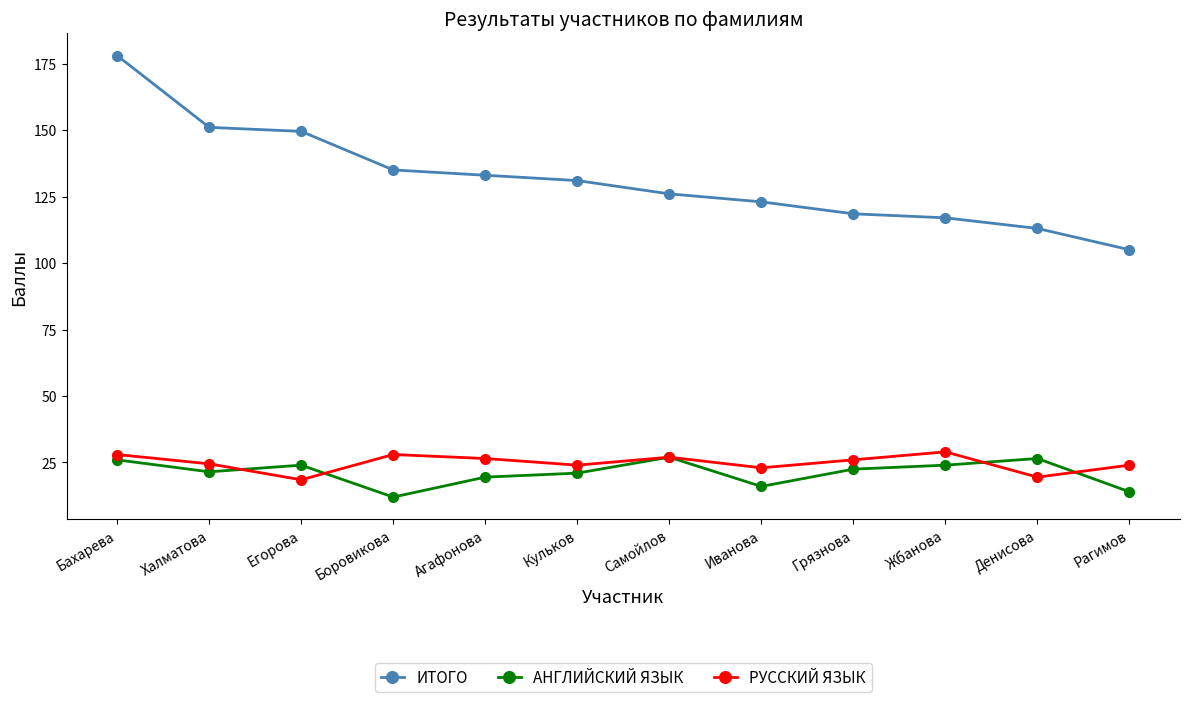

Is the value of РУССКИЙ ЯЗЫК at Жбанова greater than the value of АНГЛИЙСКИЙ ЯЗЫК at Халматова?

Yes